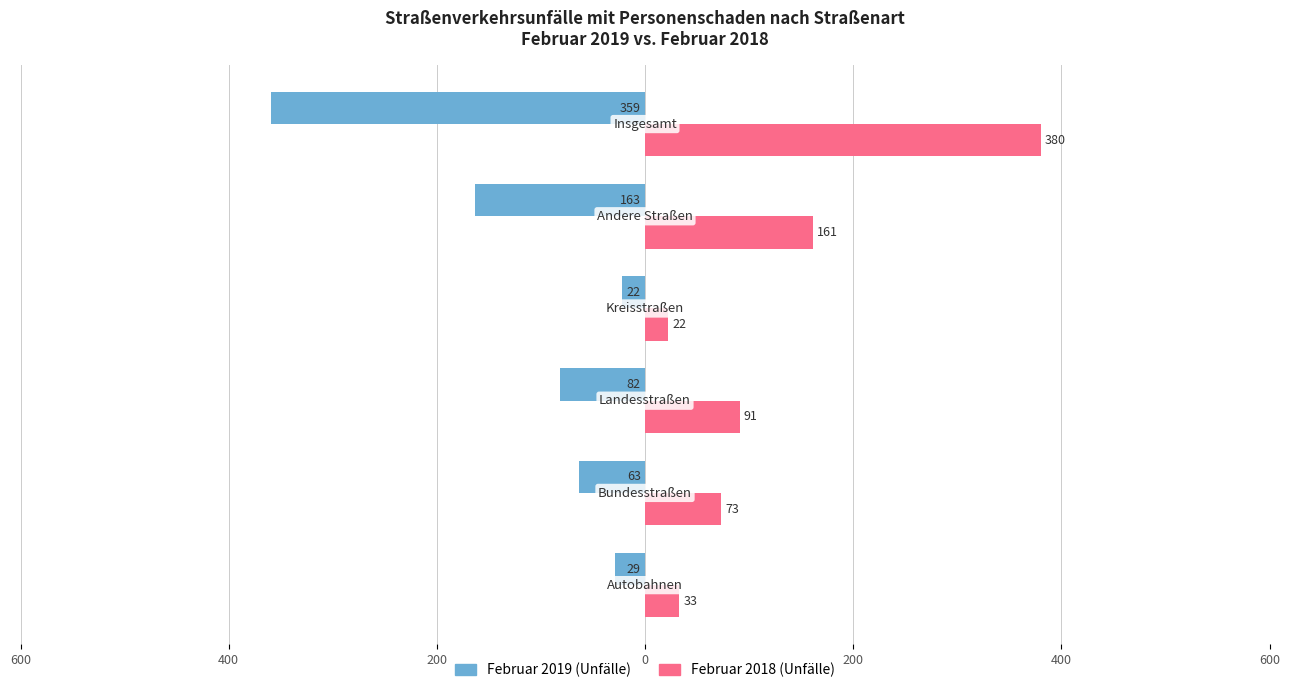

What are all the series names shown in the legend?

Februar 2019 (Unfälle), Februar 2018 (Unfälle)